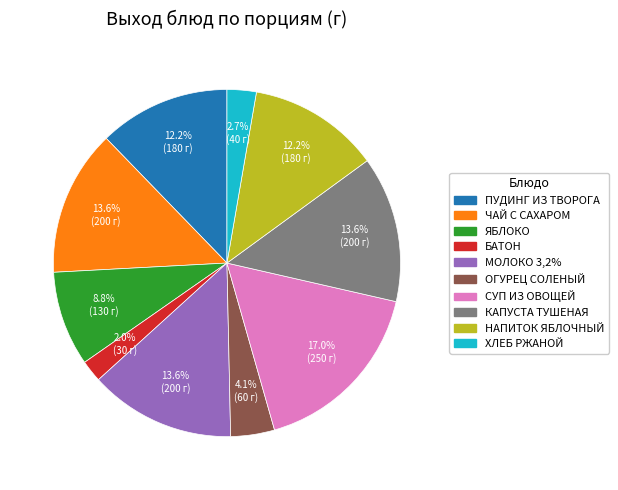

Is there a majority slice in this chart?

No